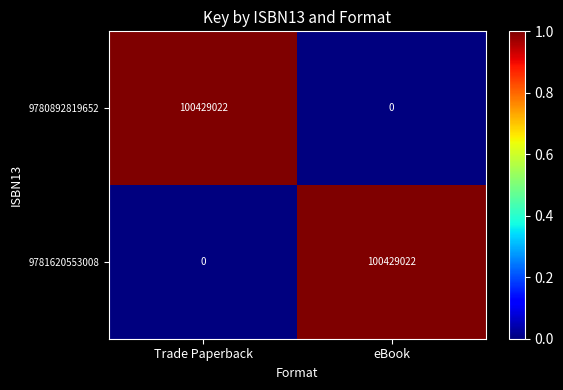

Is the value of 9780892819652 at Trade Paperback greater than the value of 9781620553008 at Trade Paperback?

Yes